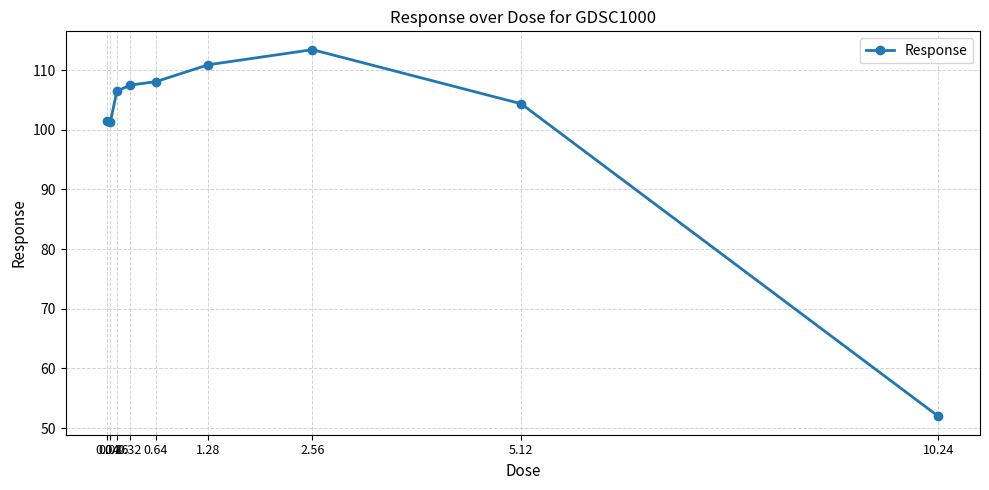

What is the sum of the values at 0.32 and 5.12?

211.8